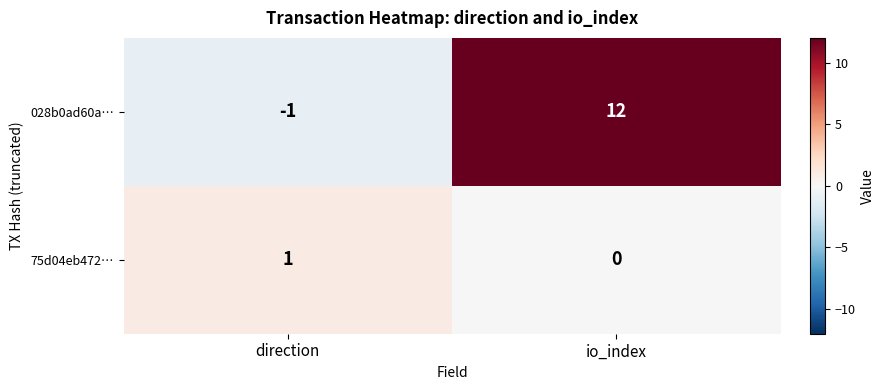

The value of 028b0ad60a… at direction is 0. True or false?

False